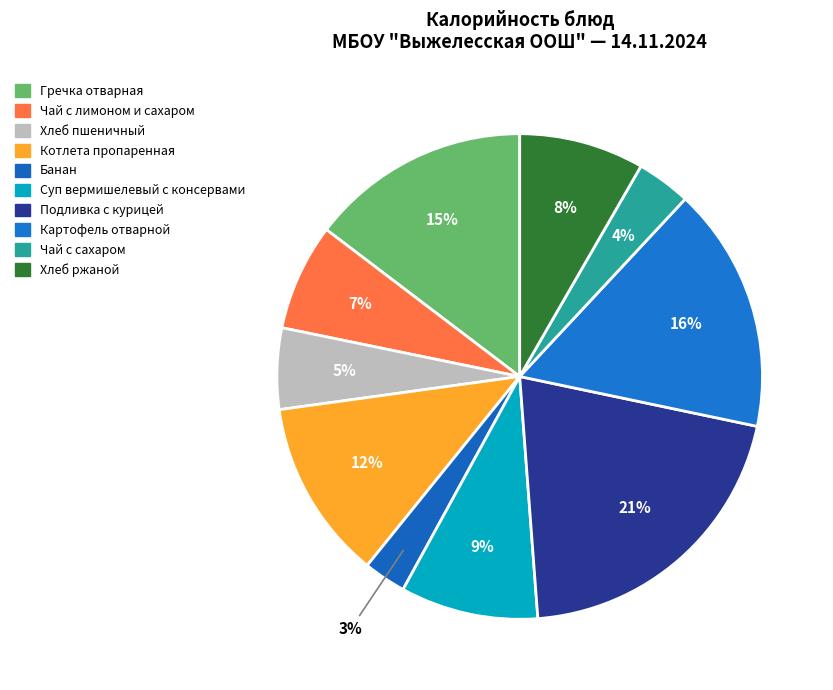

What percentage is NOT represented by Чай с сахаром?

96.4%